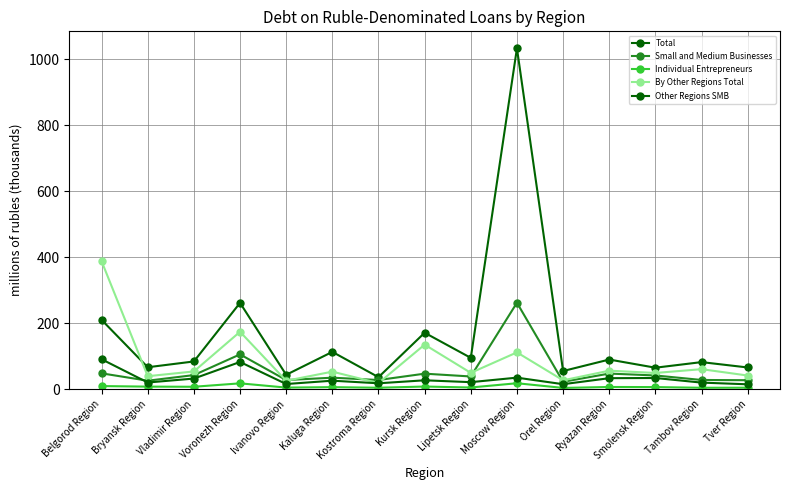

Which series has the widest spread of values?

Total